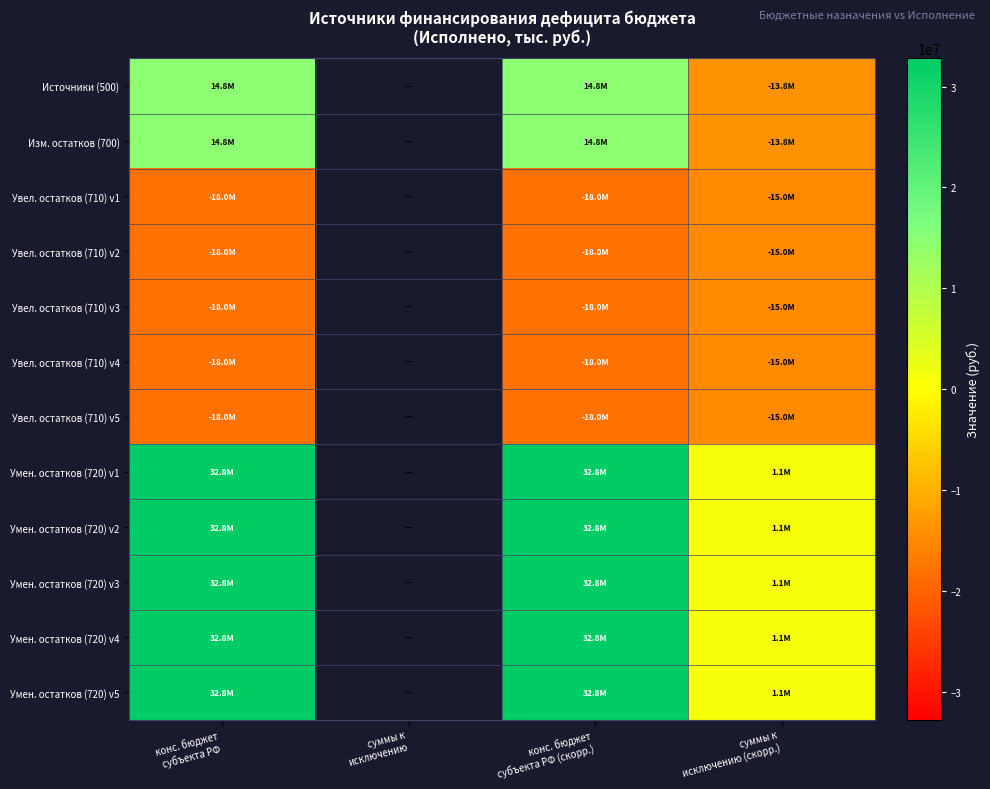

Which has a higher value, конс. бюджет
субъекта РФ (скорр.) or суммы к
исключению (скорр.)?

конс. бюджет
субъекта РФ (скорр.)